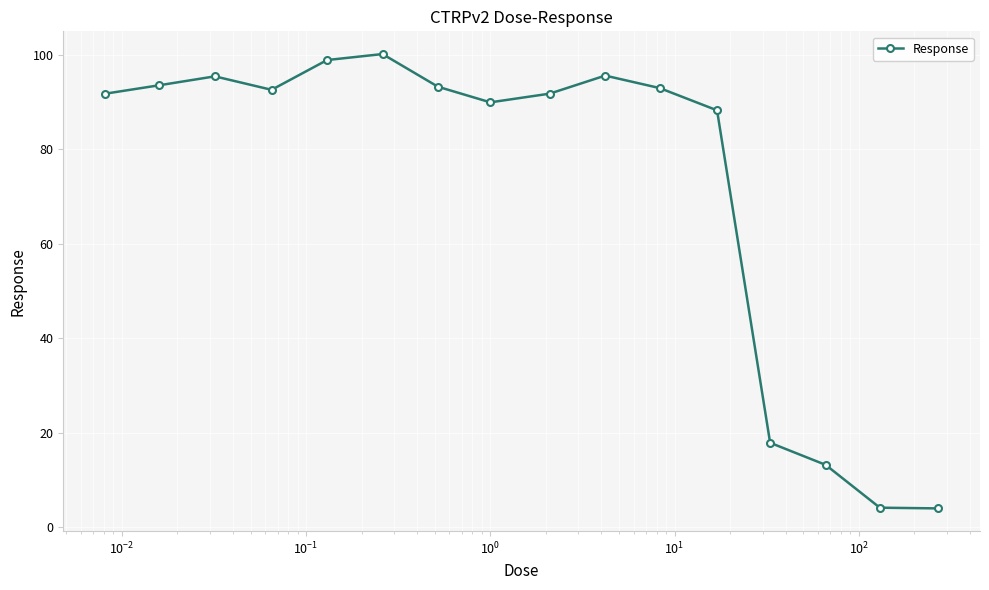

Is this an area chart (filled region under the line)?

No